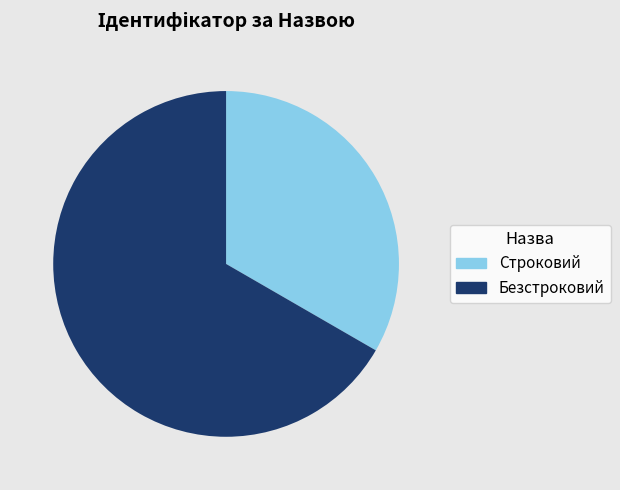

Does Безстроковий represent more than half of the total?

Yes